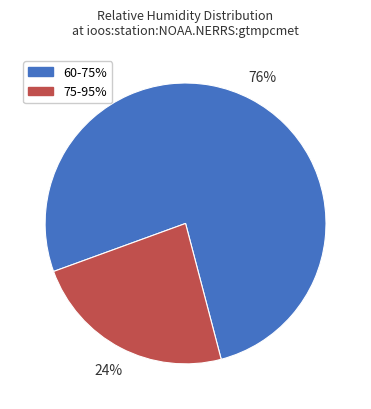

What is the largest slice in the pie chart?

60-75%